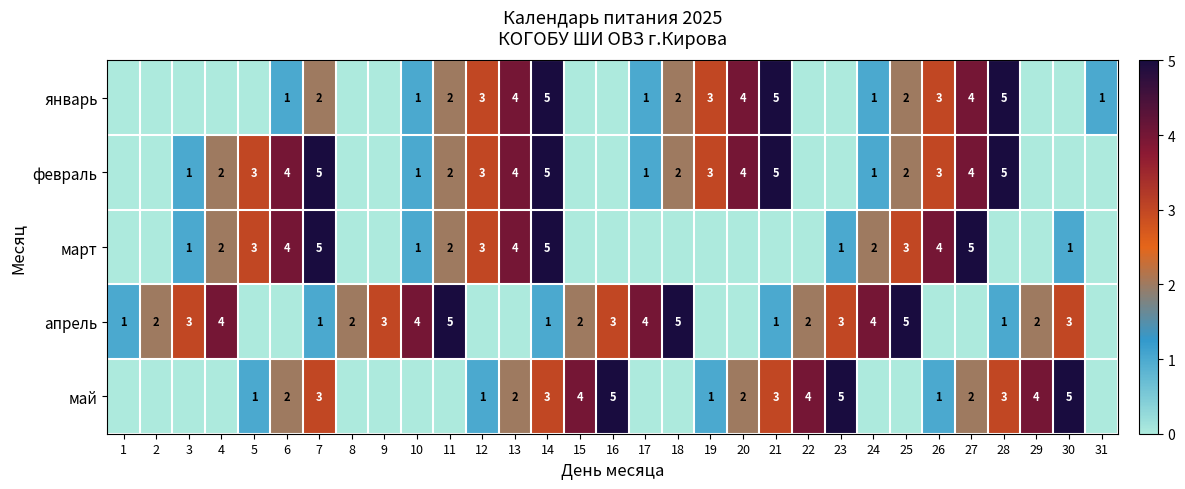

What is the spread (max minus min) of values at 14?

4